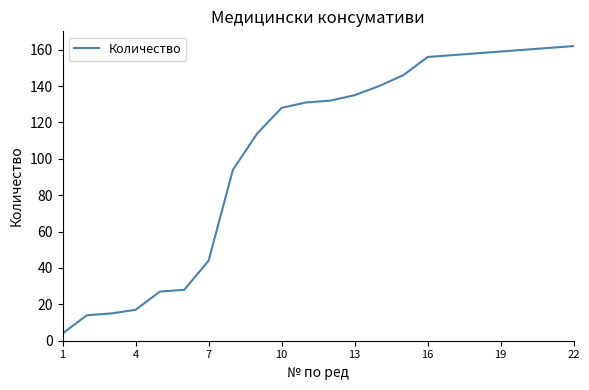

What is the smallest value displayed?

4